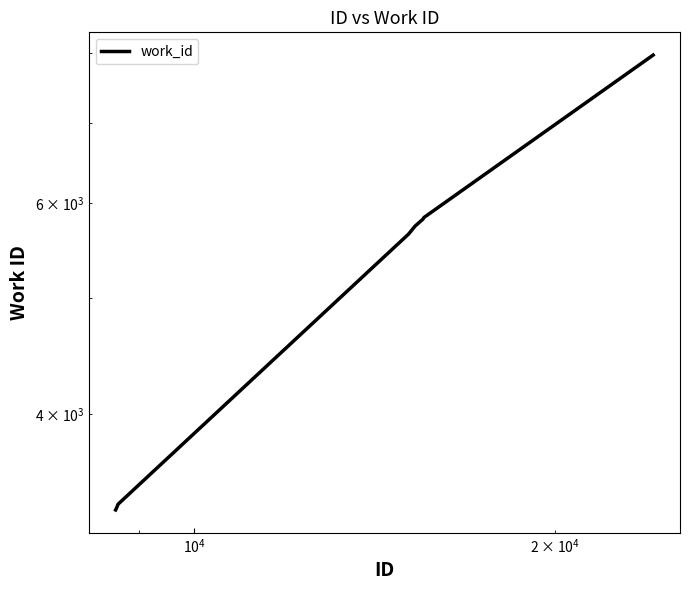

Reading left to right, extract all data points from this chart.

3328	3343	3365	5651	5738	5817	5835	7969